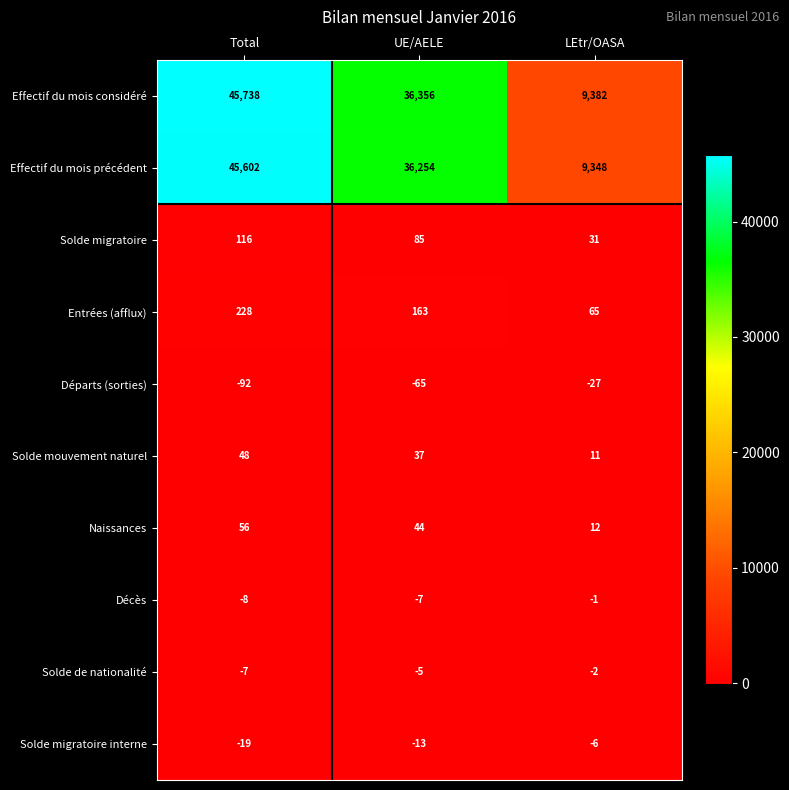

Rank the series by their maximum value, from highest to lowest.

Effectif du mois considéré, Effectif du mois précédent, Entrées (afflux), Solde migratoire, Naissances, Solde mouvement naturel, Décès, Solde de nationalité, Solde migratoire interne, Départs (sorties)